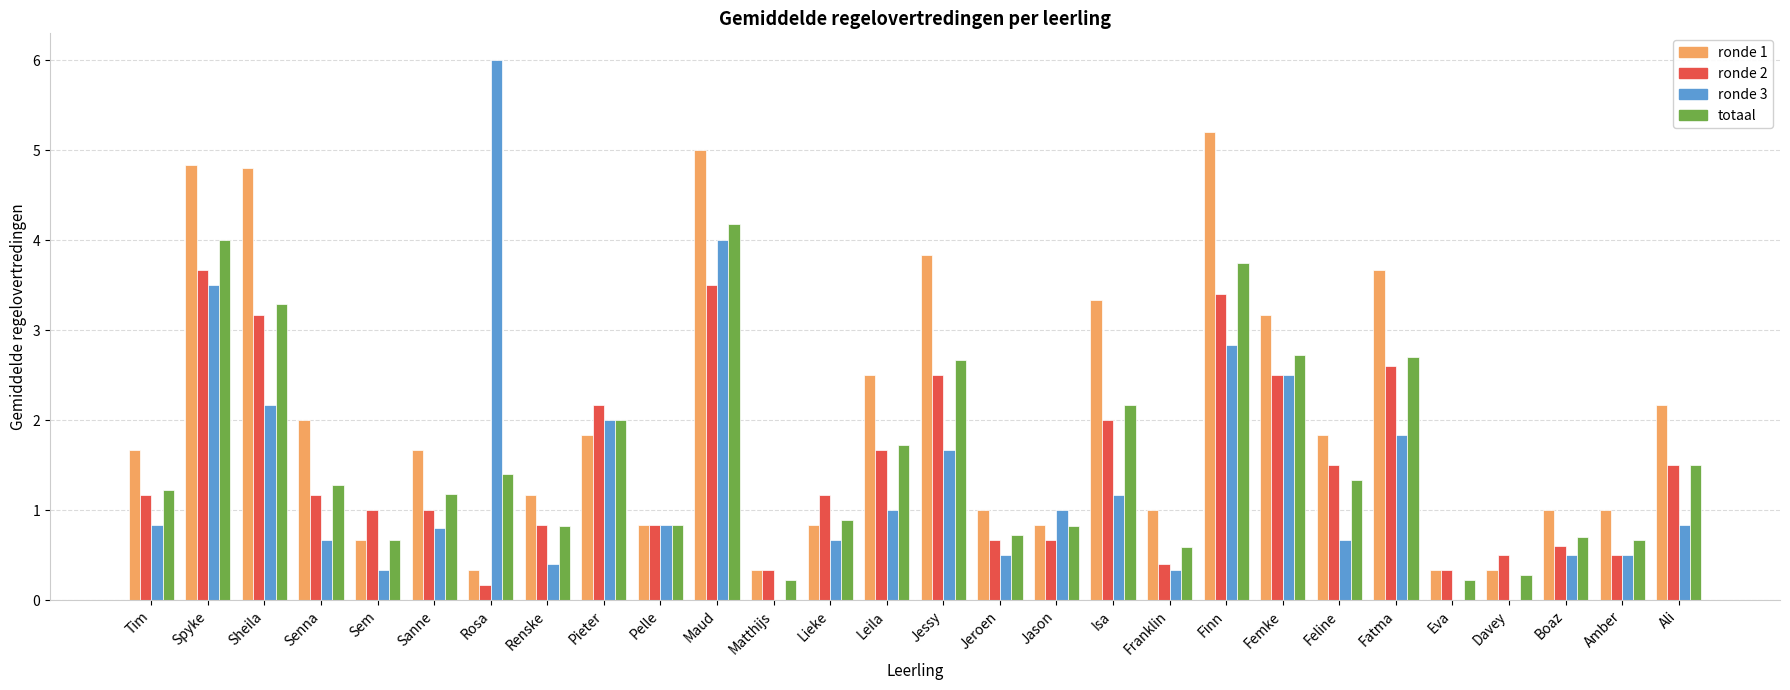

At which category is the sum across all series the highest?

Maud